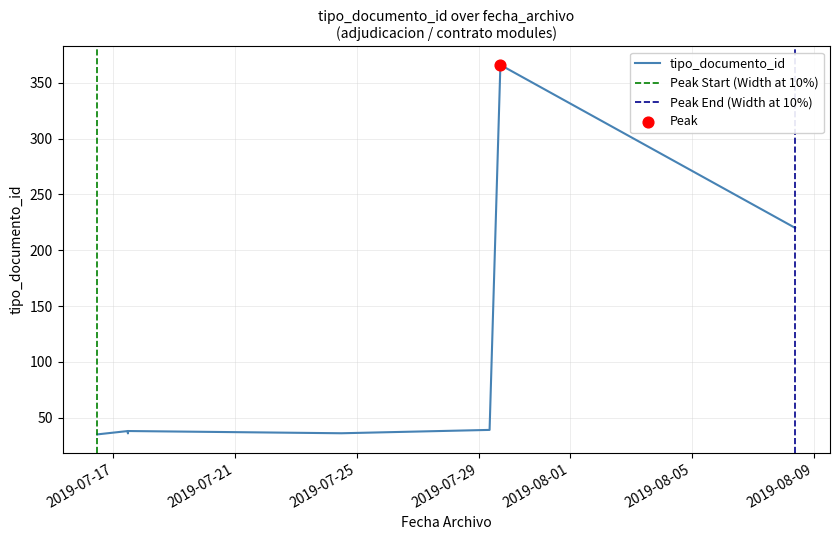

Approximately how many times larger is the value at 2019-08-08 09:24:47 compared to 2019-07-17 11:32:44?

6.1